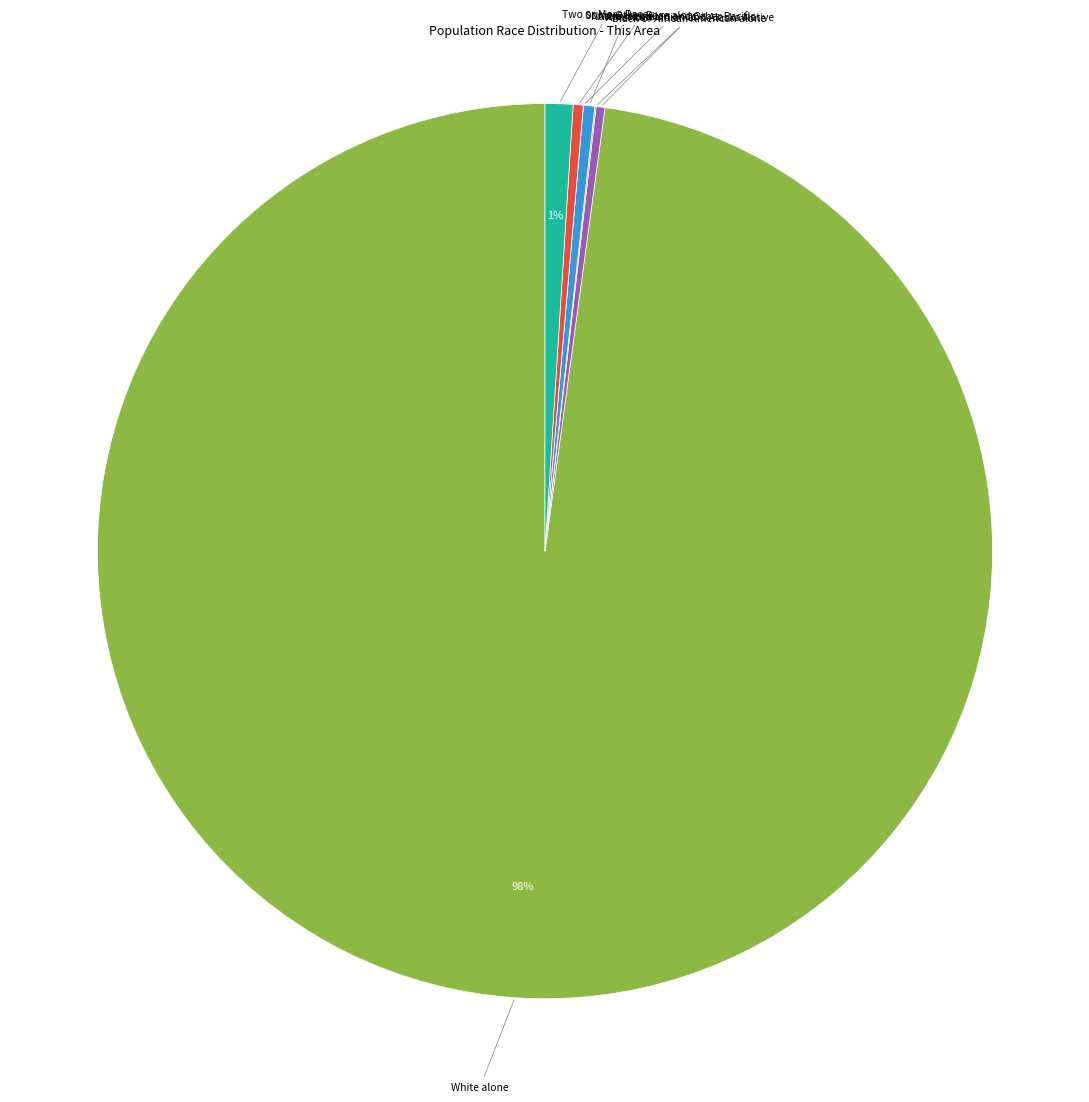

Is the sum of Black or African American alone and Asian alone greater than half?

No